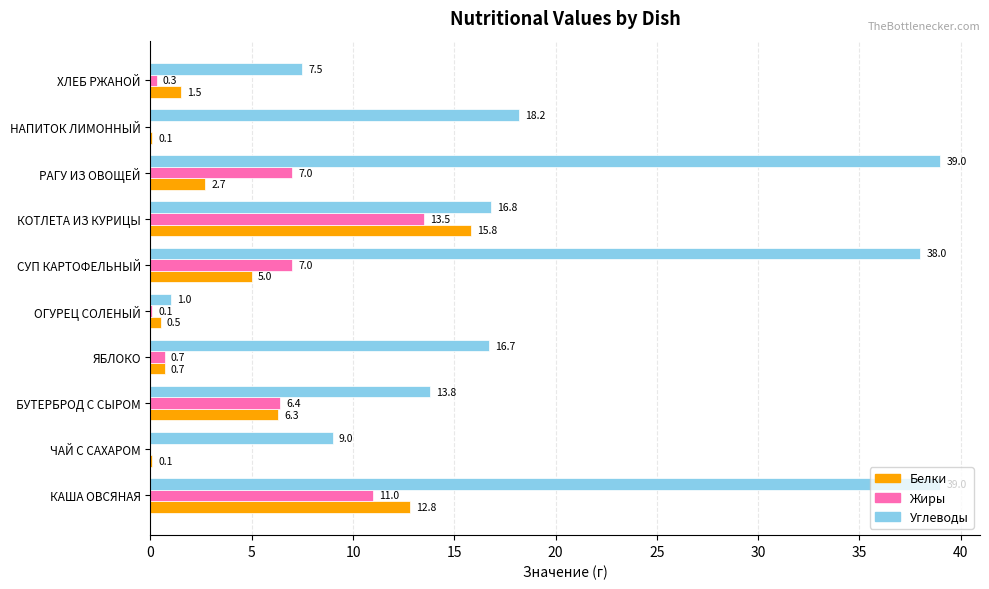

At which label is Углеводы closest to 20?

НАПИТОК ЛИМОННЫЙ